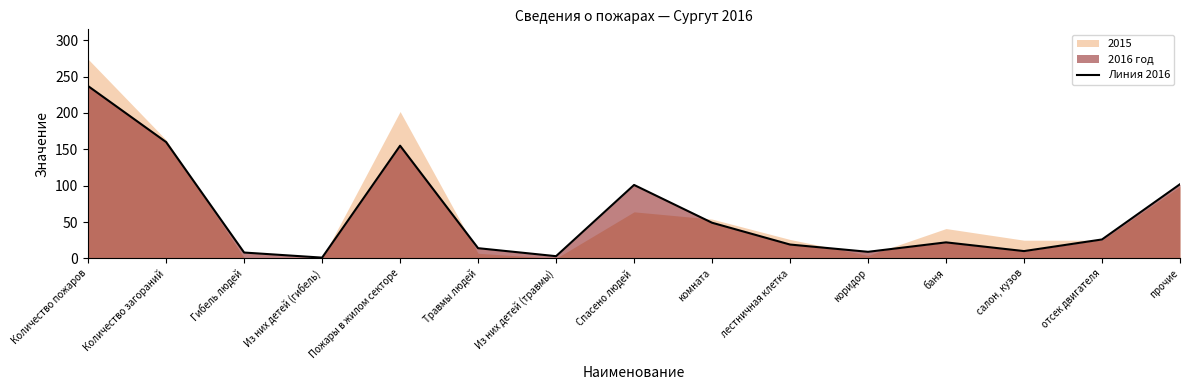

Reading right to left, transcribe all the data shown in this chart.

прочие=102	отсек двигателя=26	салон, кузов=10	баня=22	коридор=9	лестничная клетка=19	комната=49	Спасено людей=101	Из них детей (травмы)=3	Травмы людей=14	Пожары в жилом секторе=155	Из них детей (гибель)=1	Гибель людей=8	Количество загораний=160	Количество пожаров=237